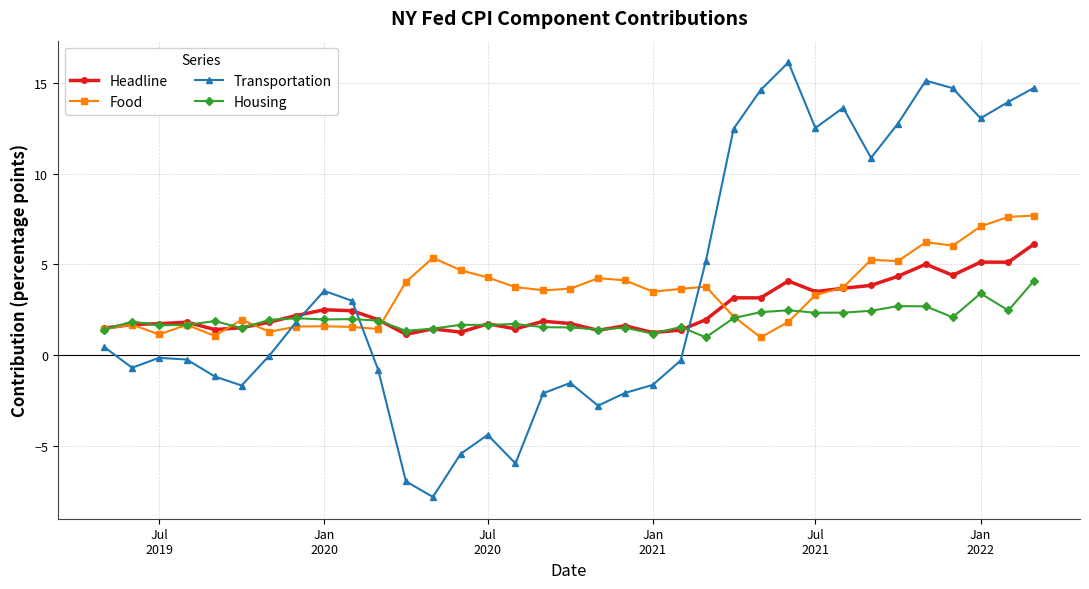

Which series has the largest total across all categories?

Transportation